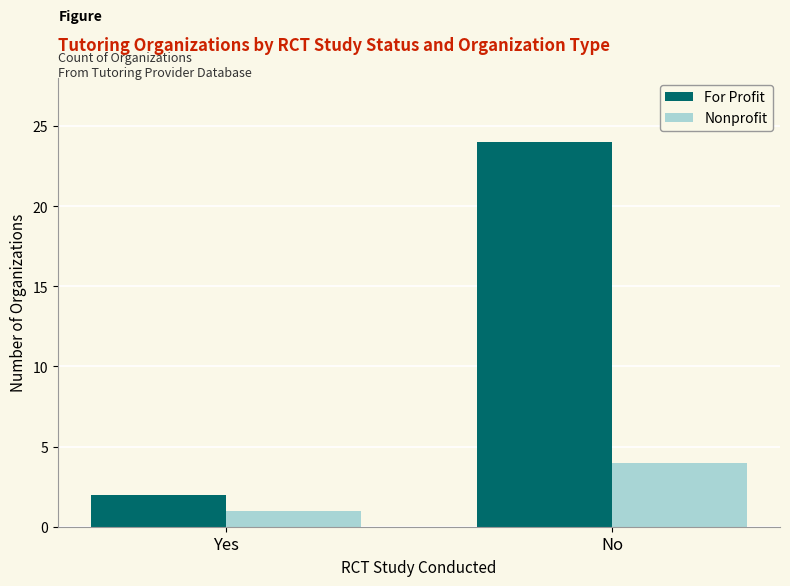

How many data points in For Profit are less than 24?

1